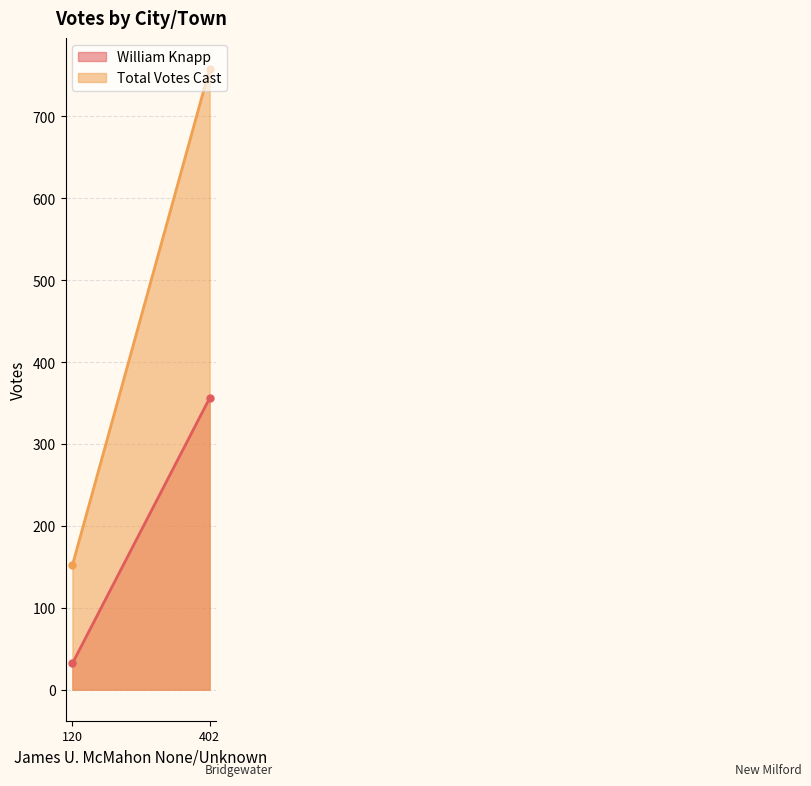

At which category is the sum across all series the highest?

New Milford